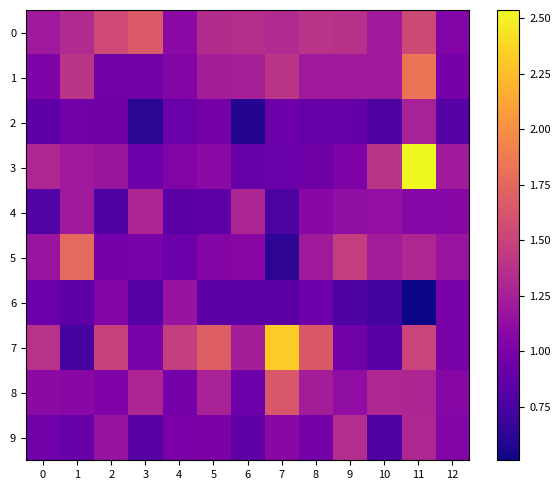

Which series has the widest spread of values?

3